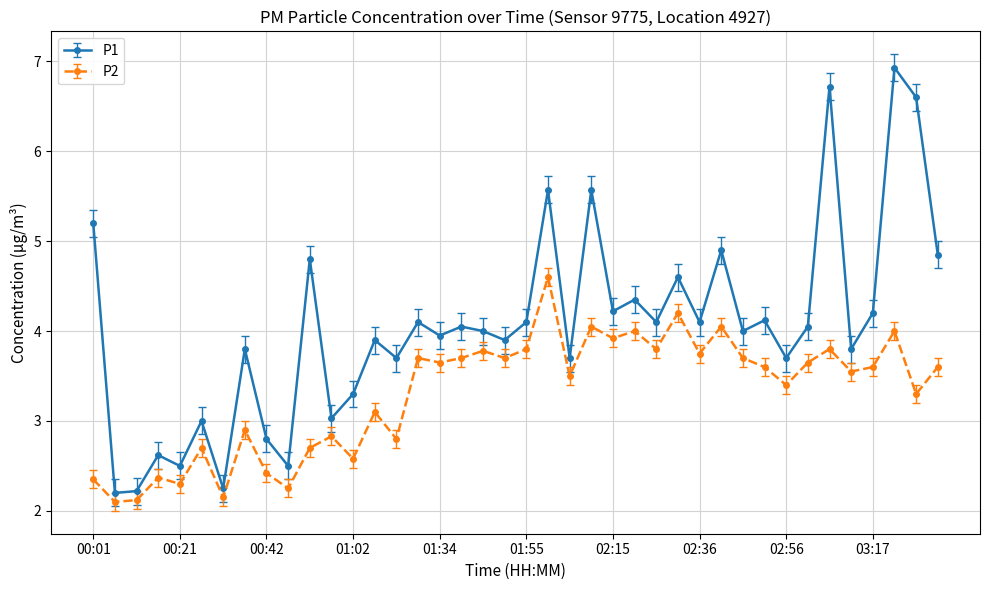

Rank the series by their maximum value, from highest to lowest.

P1, P2